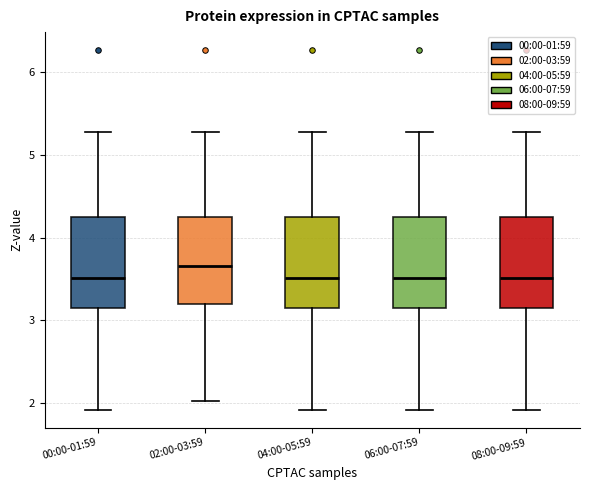

Where is the upper edge of the box for 08:00-09:59 on the y-axis? The values are not printed on the chart, so give them approximately, as read against the axis.

4.3